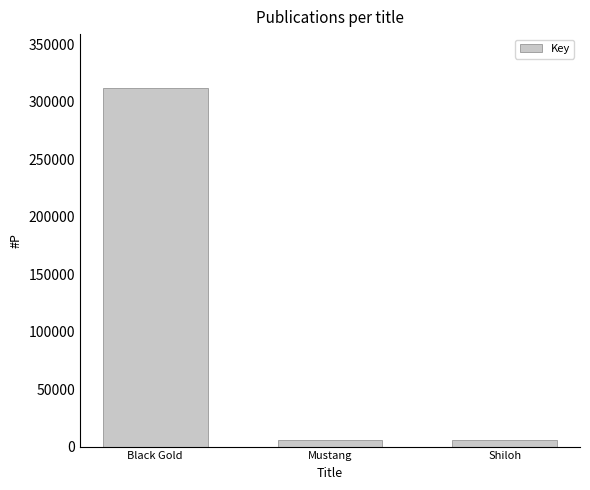

What is the change in value from Black Gold to Mustang?

-306351